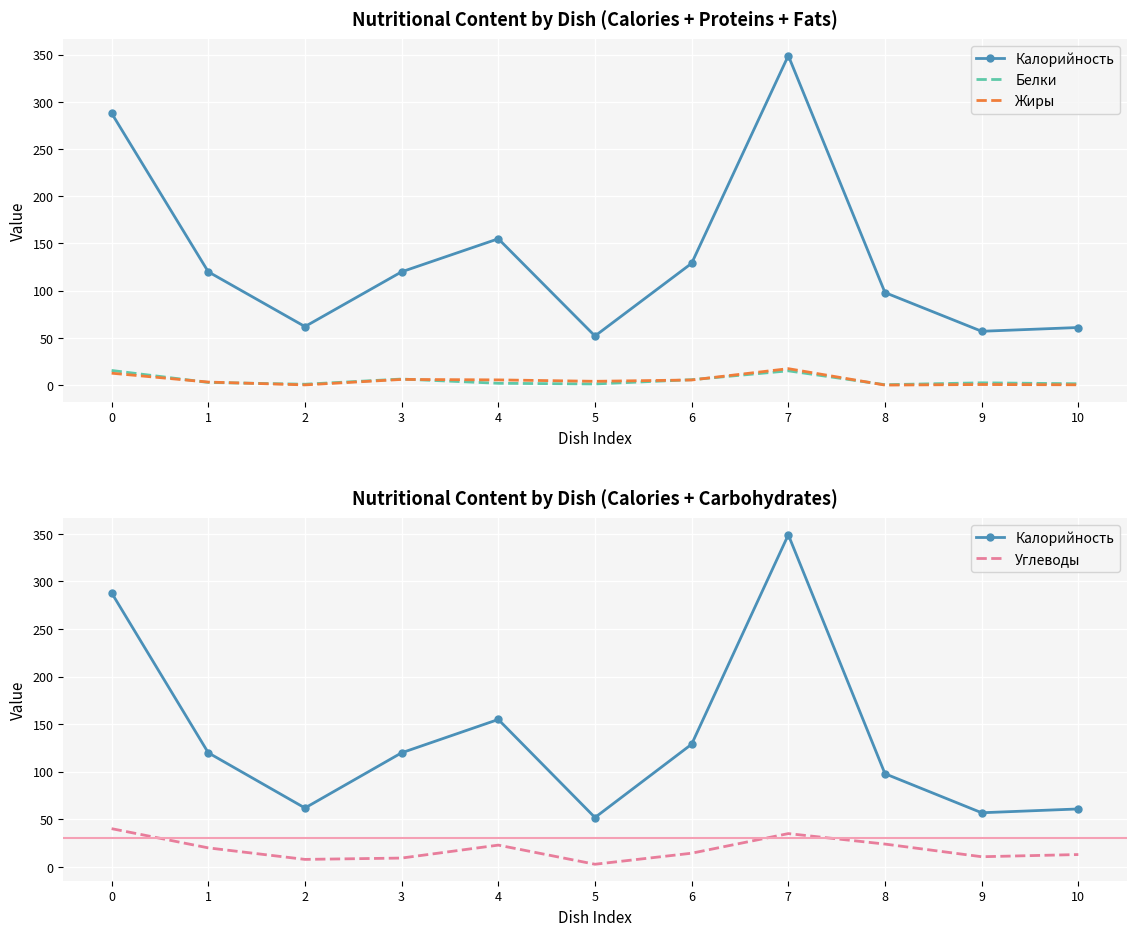

True or false: Калорийность and Жиры cross at least once.

False